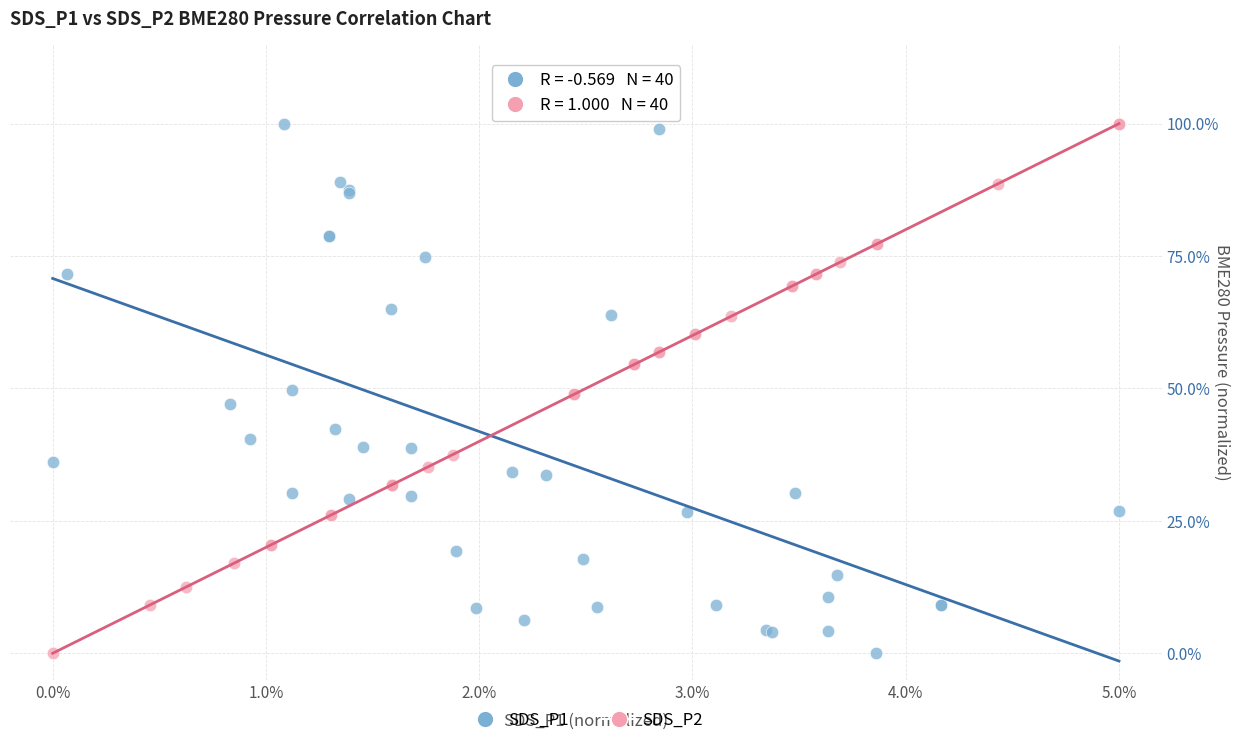

What are all the series names shown in the legend?

SDS_P1, SDS_P2